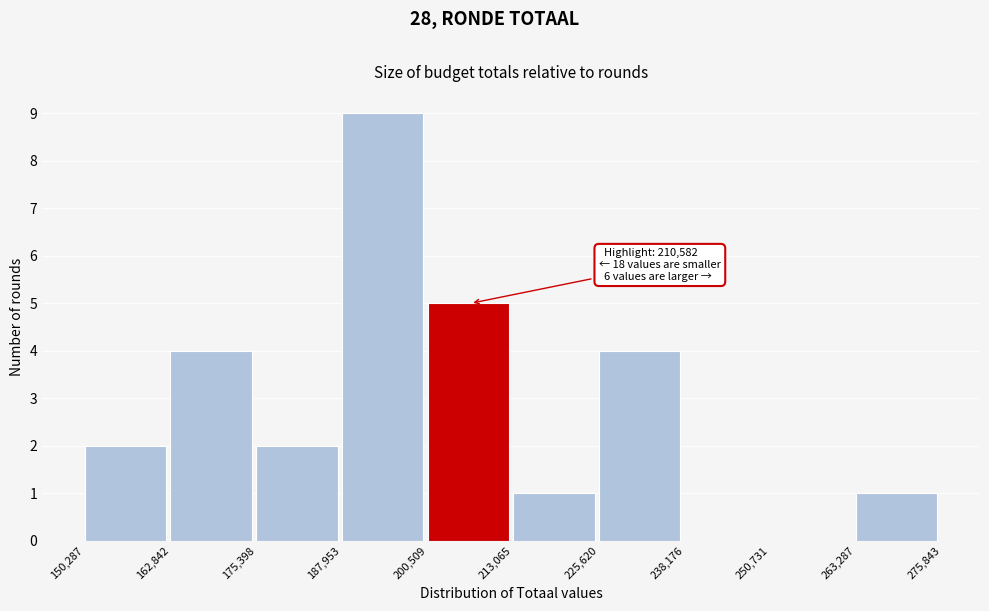

Over which range of the x-axis is the bar tallest?

187,953 to 200,509